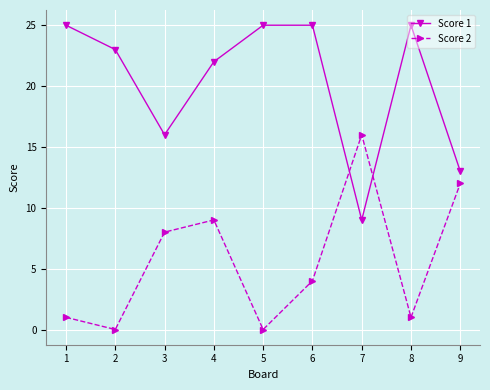

How many distinct data groups are displayed?

2